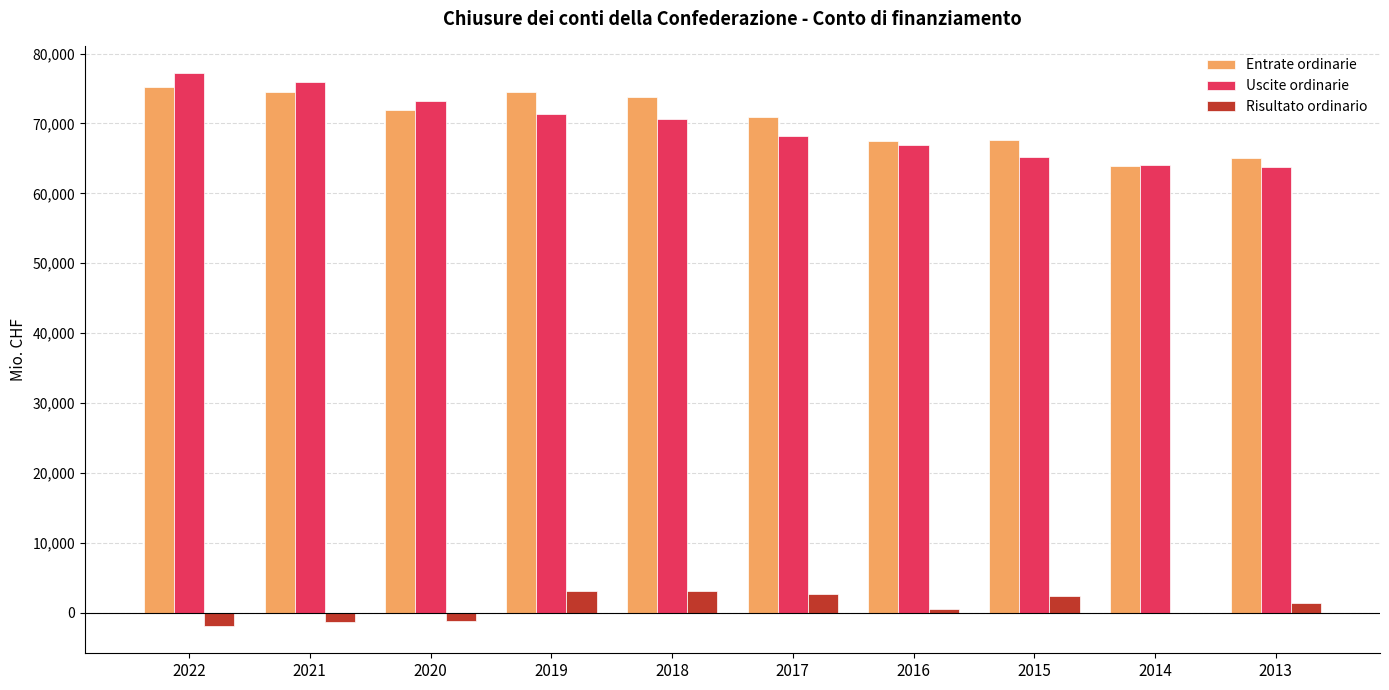

What is the sum of all Risultato ordinario values?

8326.6